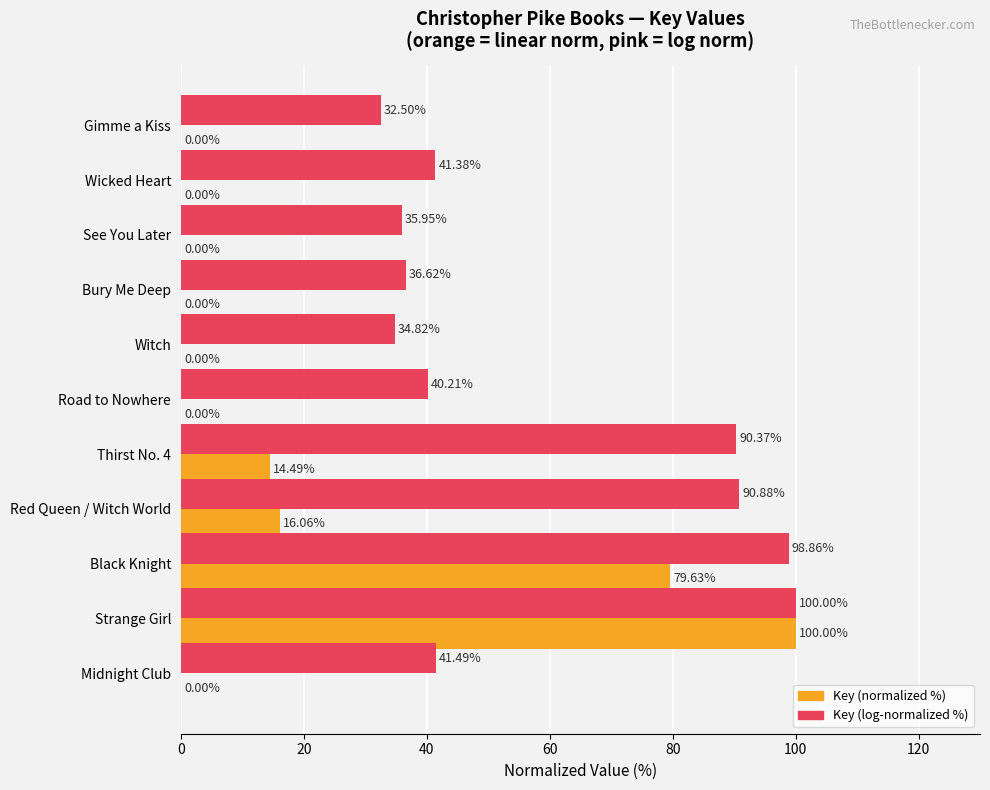

At which category does the chart reach its peak across all series?

Strange Girl